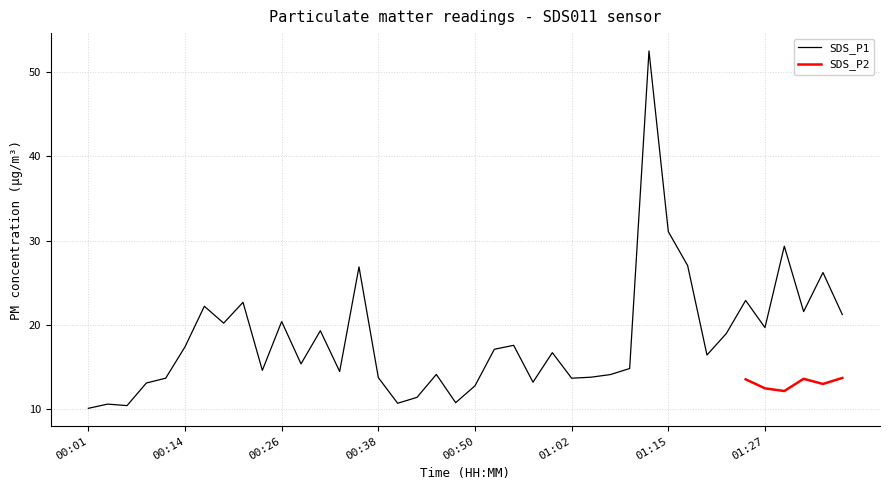

What is the greatest value displayed?

52.5